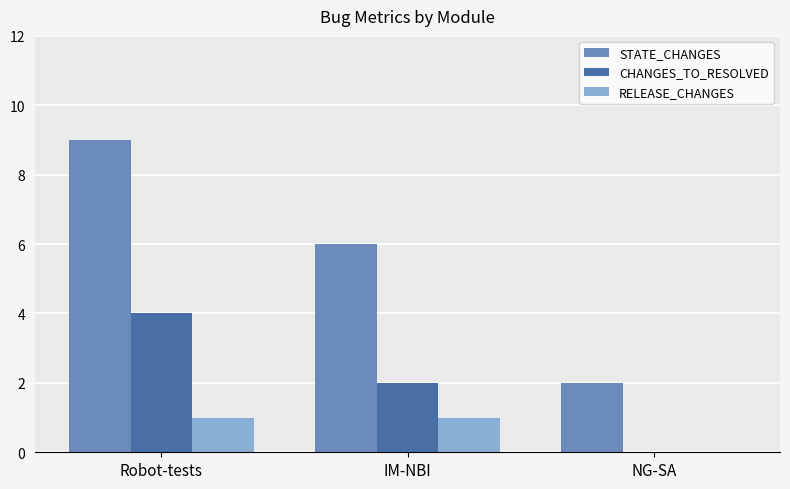

How many data points does each series have?

3